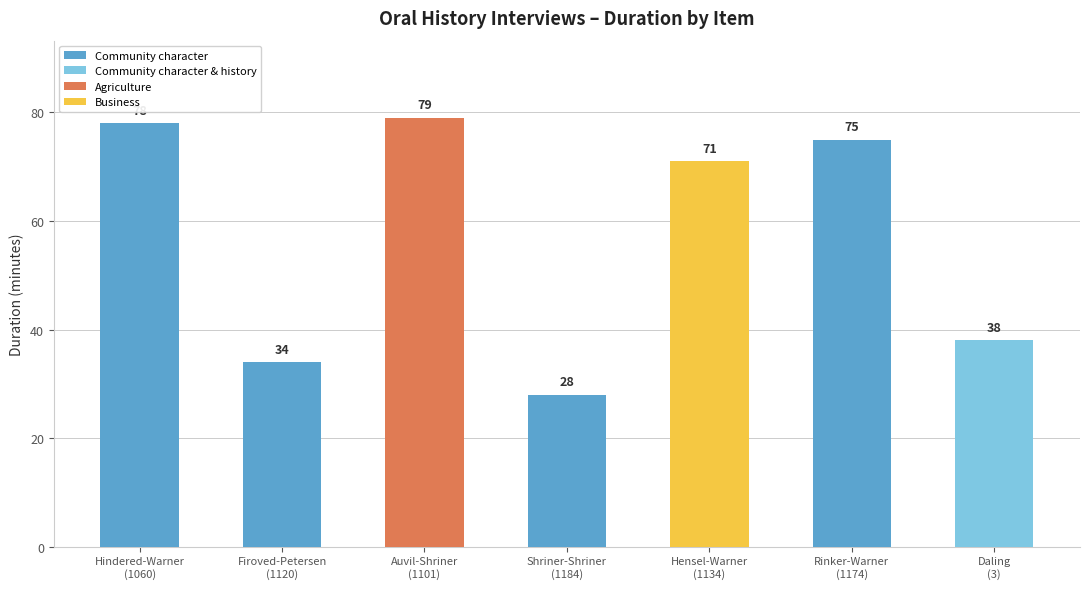

Reading left to right, what are all the values shown in this chart?

78	34	79	28	71	75	38